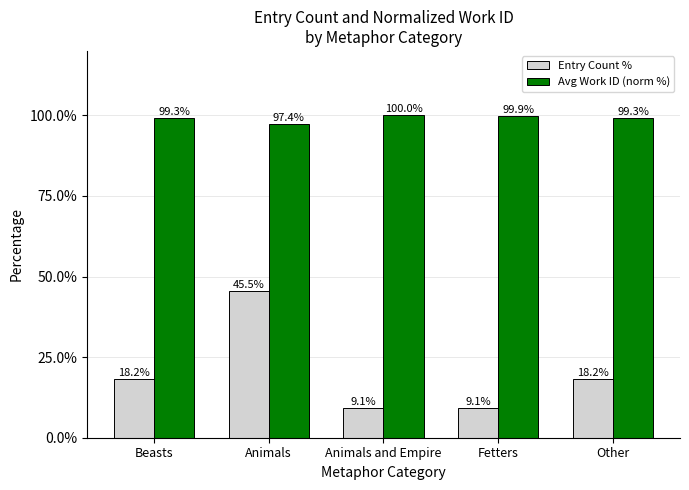

List the series in order of their overall mean, lowest first.

Entry Count %, Avg Work ID (norm %)